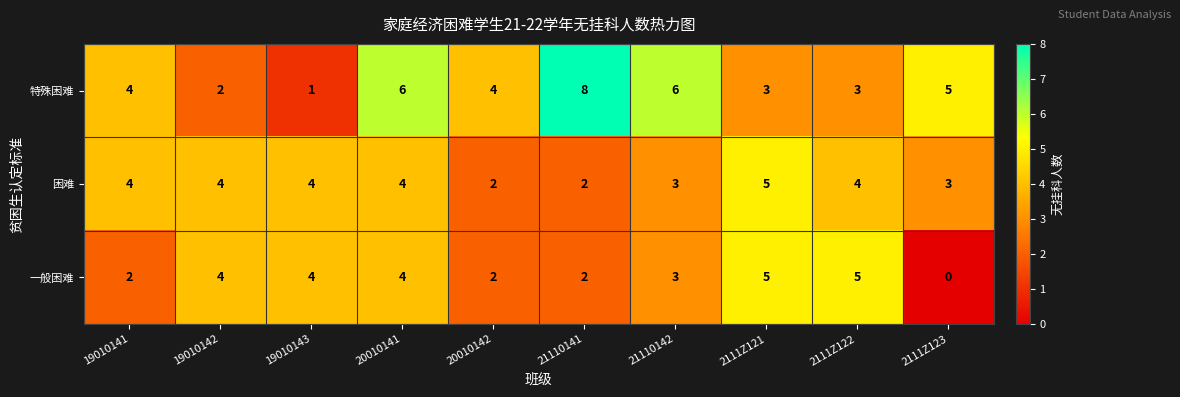

List the series in order of their overall mean, highest first.

特殊困难, 困难, 一般困难